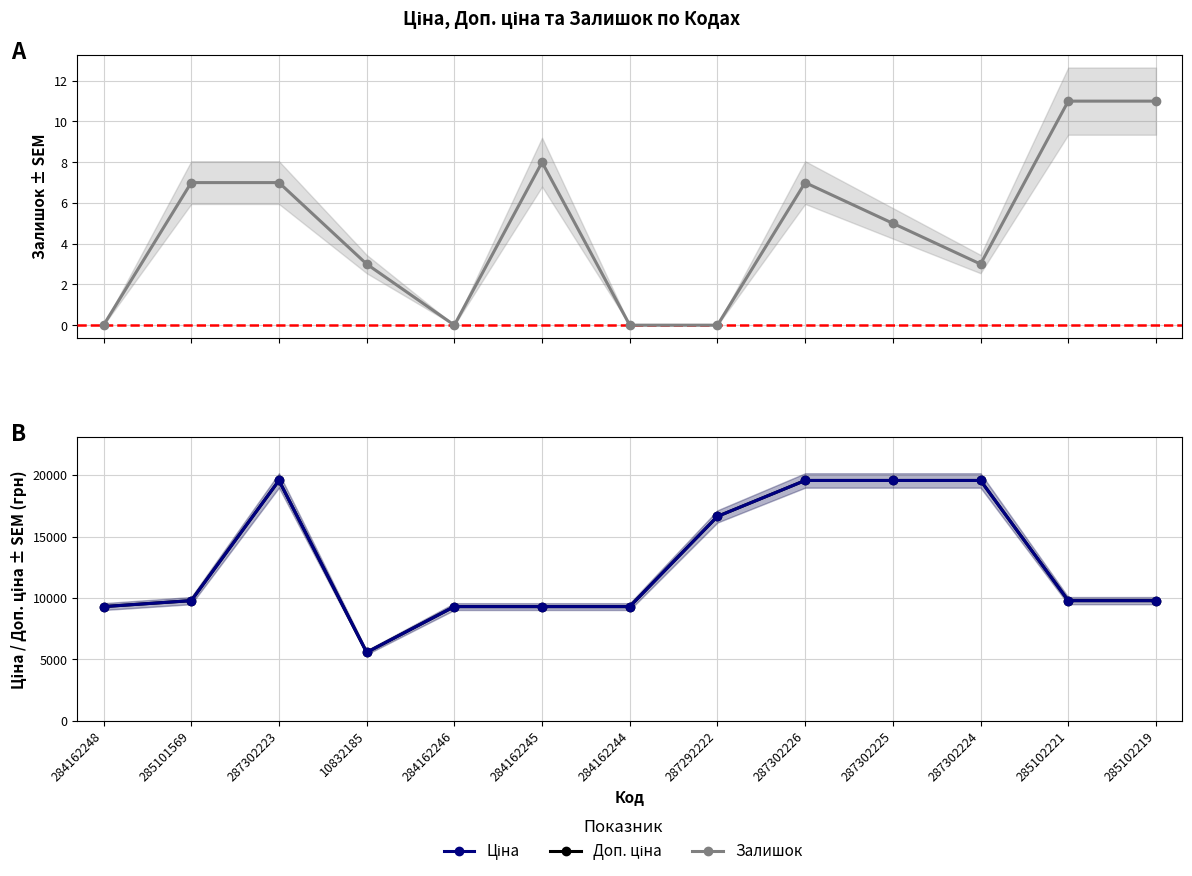

Is this an area chart (filled region under the line)?

No